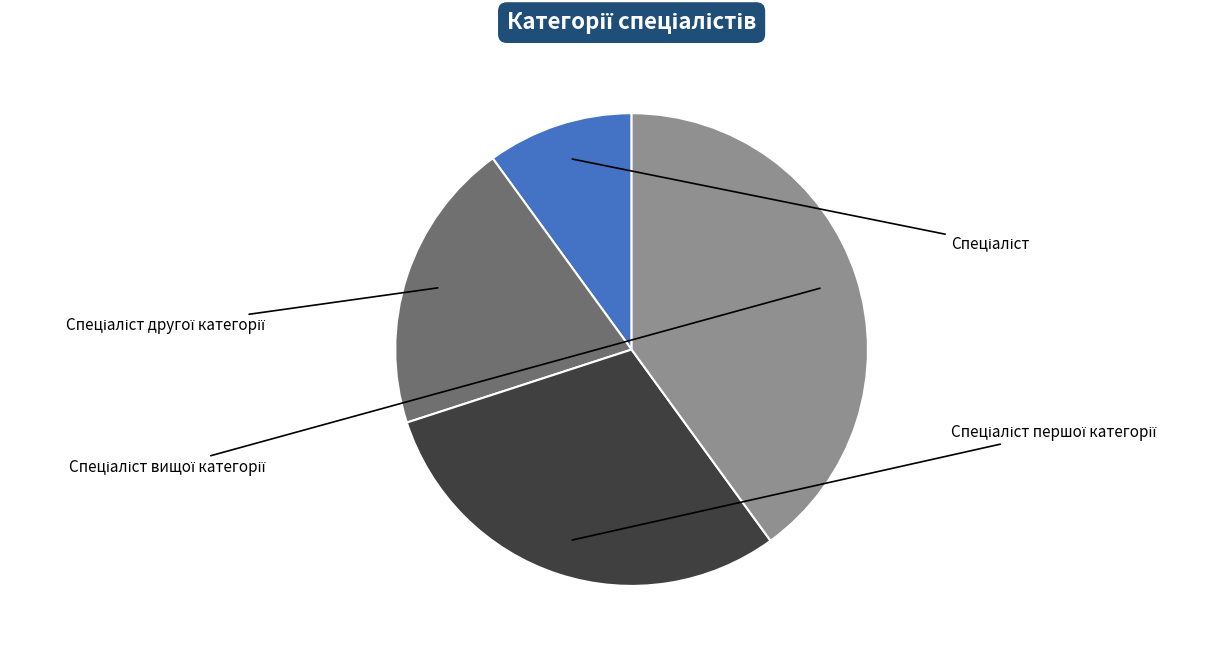

What percentage is the Спеціаліст першої категорії slice, to the nearest percent?

30%